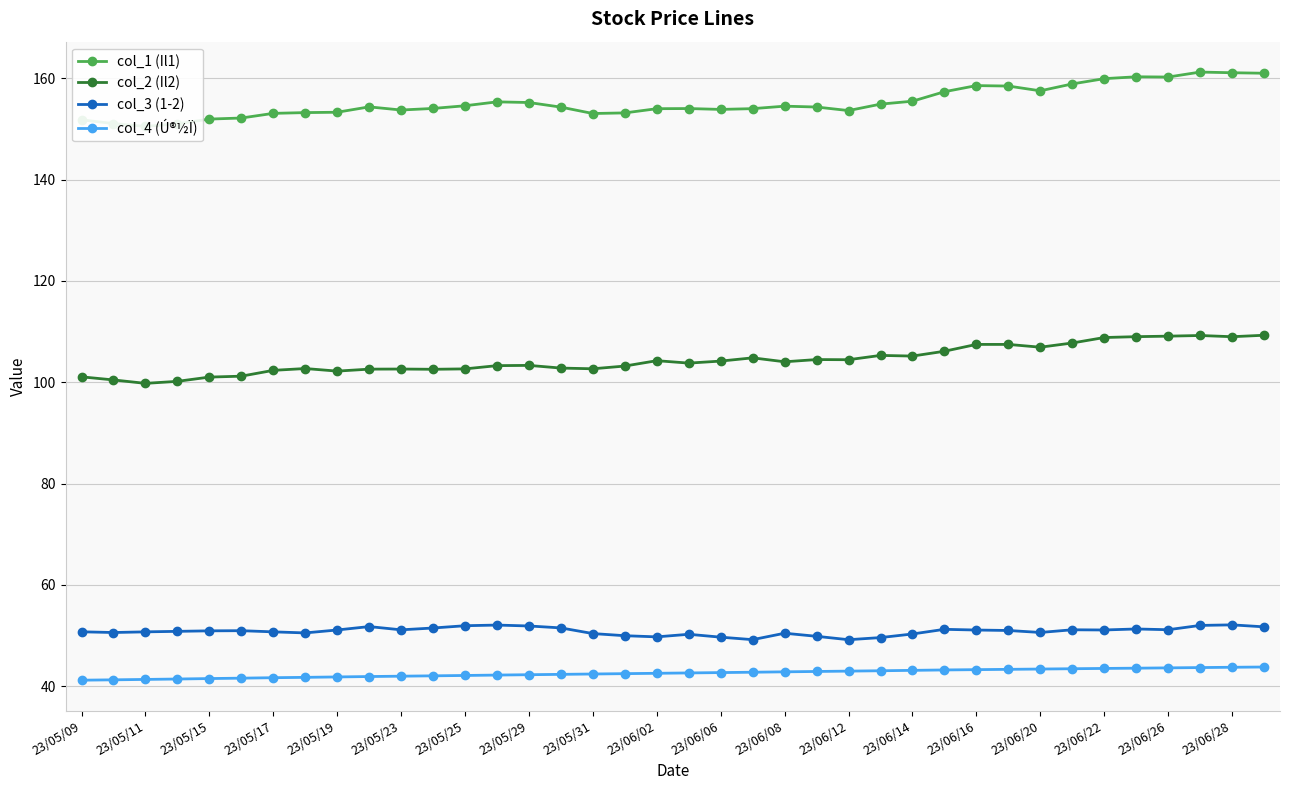

What is the total value across all series at 33?

364.2